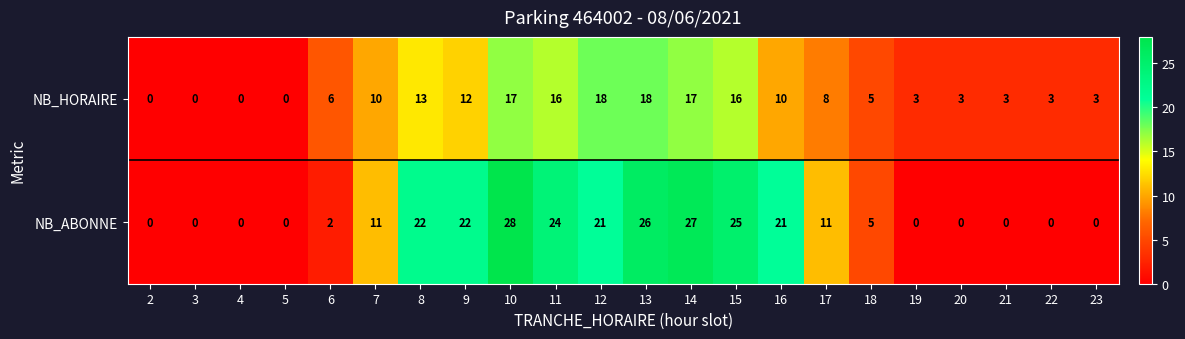

At which label does NB_HORAIRE first exceed 8?

7